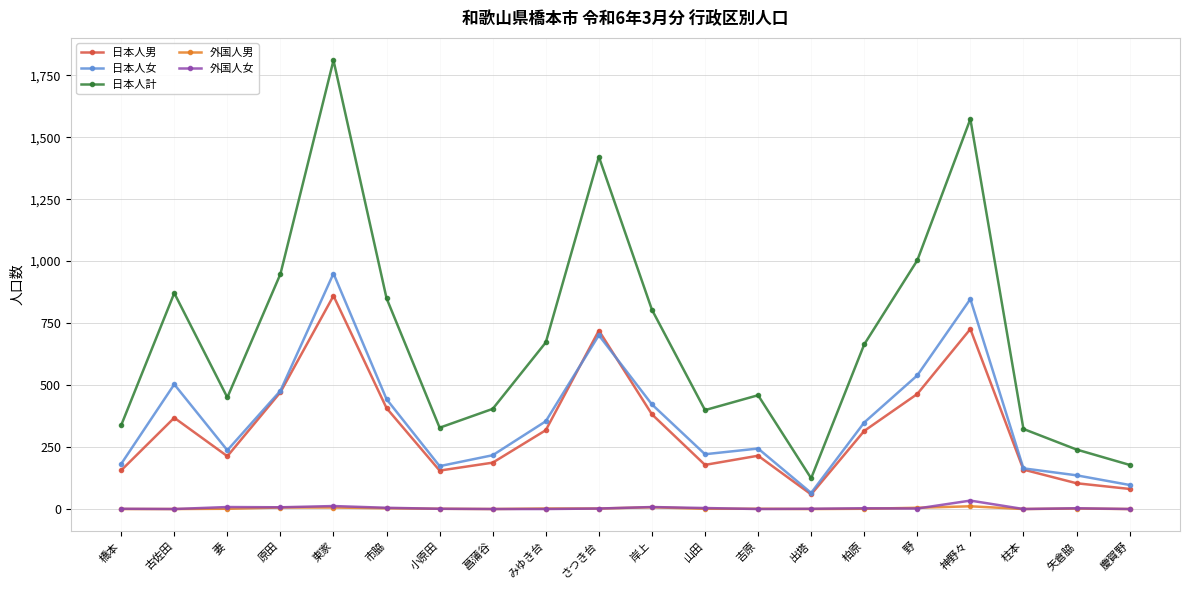

Which series has the widest spread of values?

日本人計